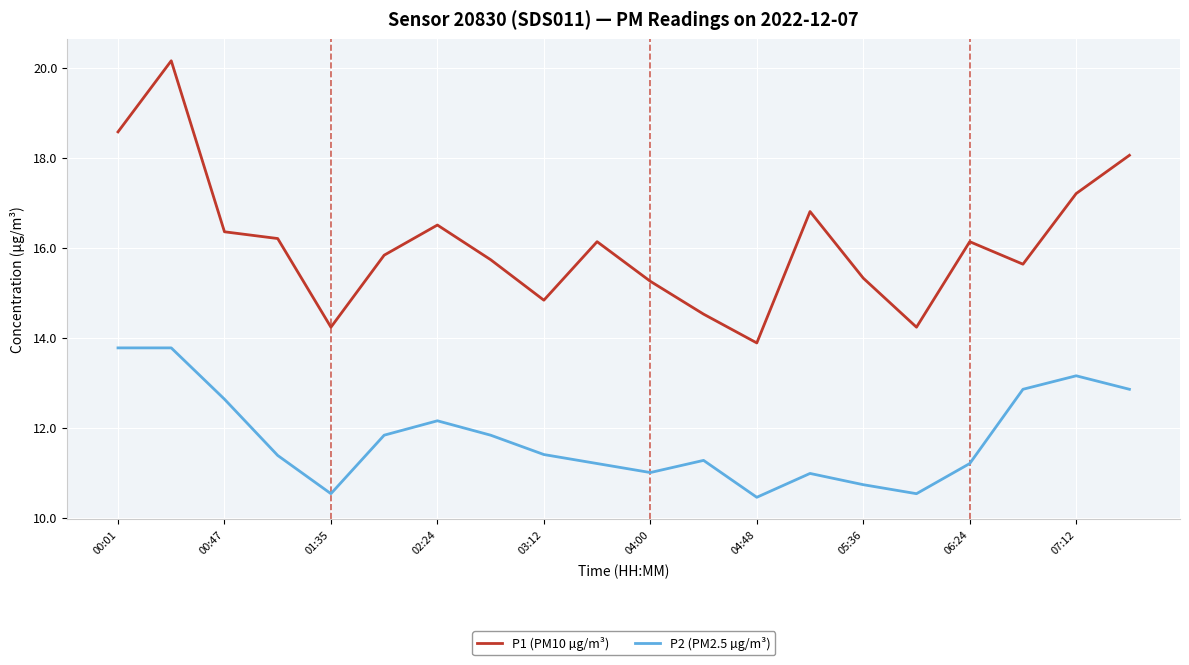

Which series has the largest total across all categories?

P1 (PM10 µg/m³)